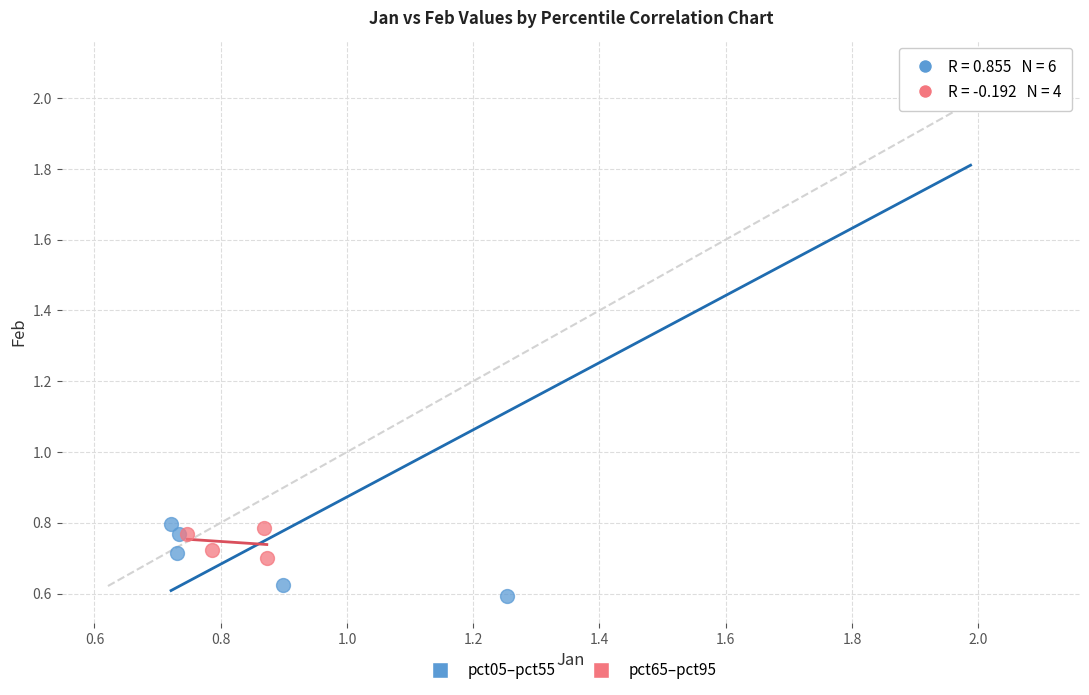

Which series reaches the maximum Y coordinate?

pct05–pct55